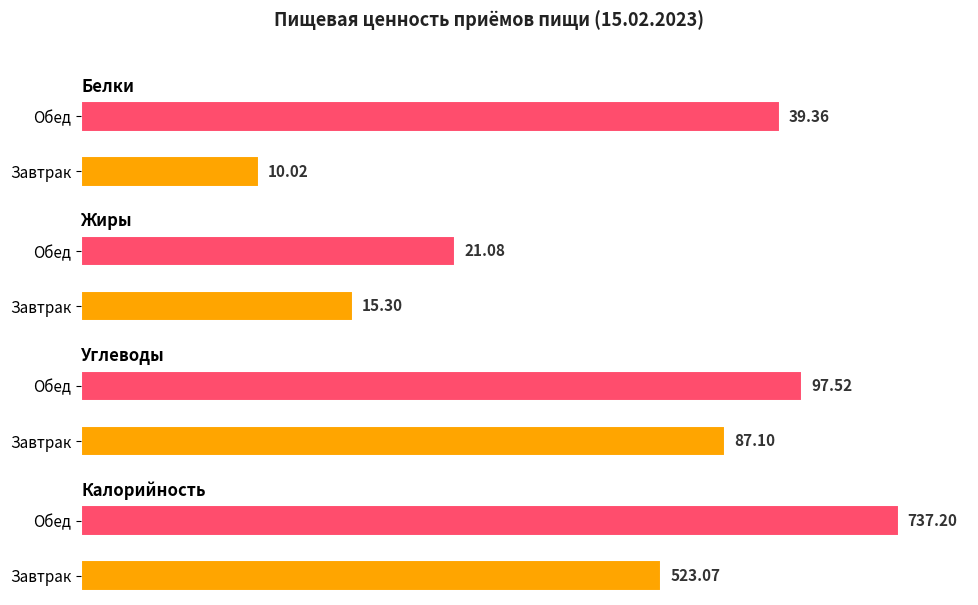

Where does the Жиры series first go above 21?

Обед